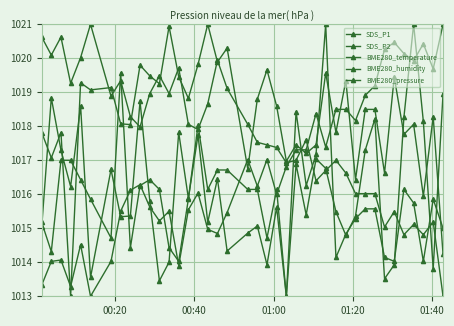

How many distinct data groups are displayed?

5